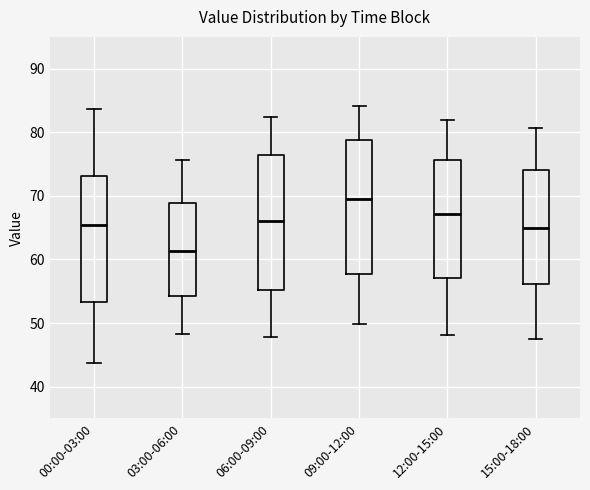

Which box's median line is the highest?

09:00-12:00